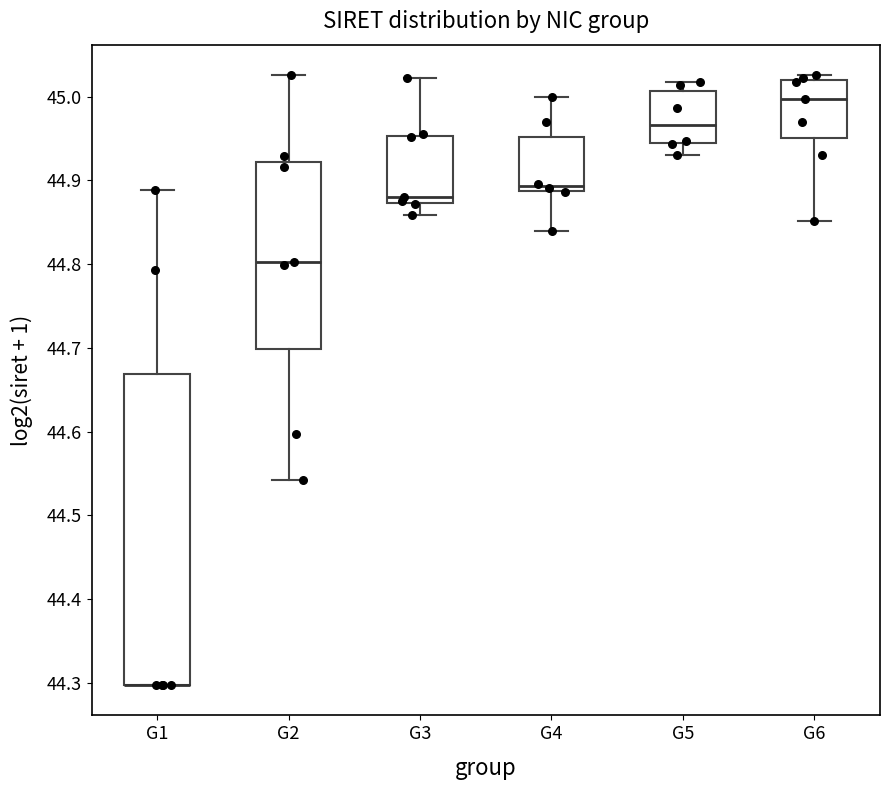

Reading left to right, read every box against the y-axis: the position of its median line, the range the box covers, and the ends of its whiskers. The values are not printed on the chart, so give them approximately, as read against the axis.

G1: median 44.30 (drawn on the box's lower edge), box 44.30 to 44.67, whiskers 44.30 to 44.89
G2: median 44.80, box 44.70 to 44.92, whiskers 44.54 to 45.03
G3: median 44.88, box 44.87 to 44.95, whiskers 44.86 to 45.02
G4: median 44.89 (just above the box's lower edge), box 44.89 to 44.95, whiskers 44.84 to 45.00
G5: median 44.97, box 44.94 to 45.01, whiskers 44.93 to 45.02
G6: median 45.00, box 44.95 to 45.02, whiskers 44.85 to 45.03